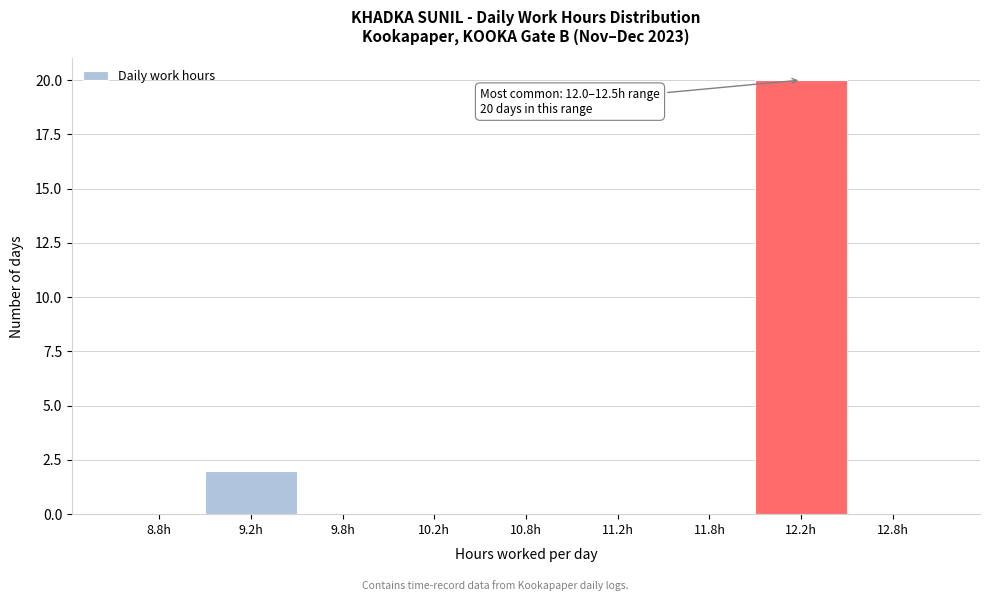

Reading left to right, extract all data points from this chart.

8.8h=0	9.2h=2	9.8h=0	10.2h=0	10.8h=0	11.2h=0	11.8h=0	12.2h=20	12.8h=0